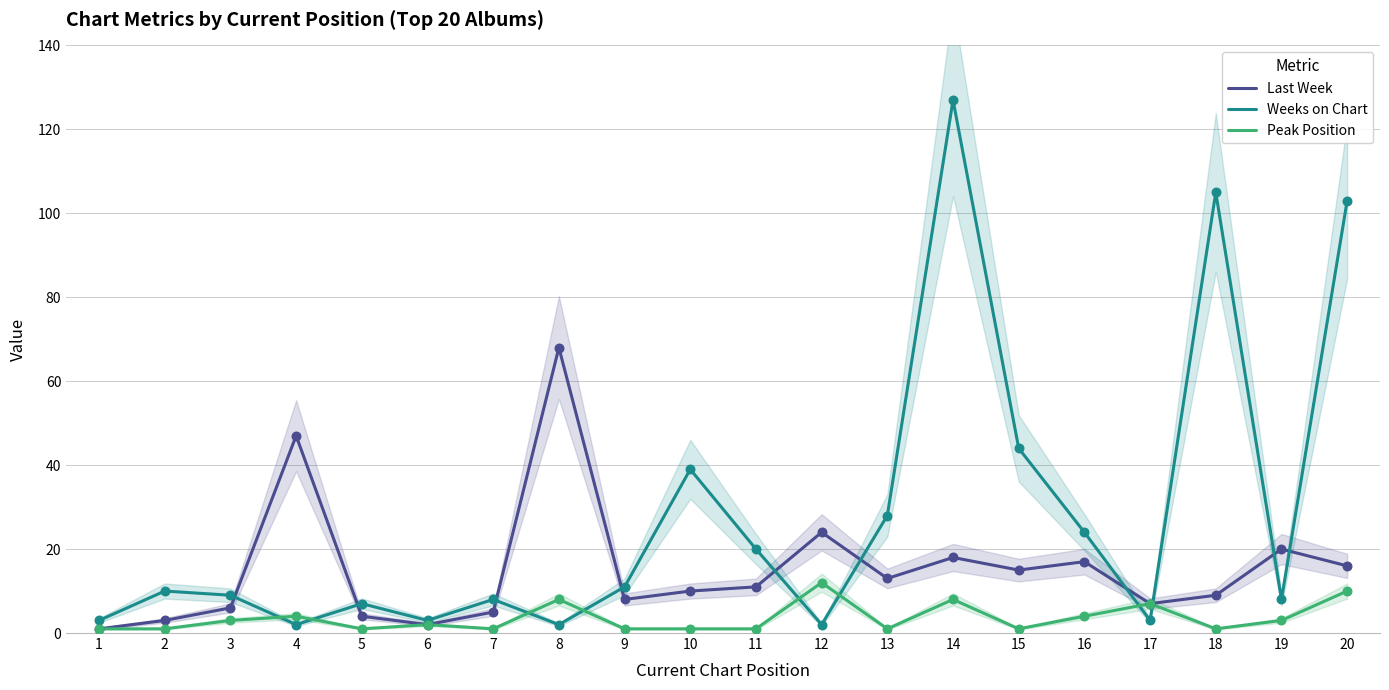

Is the value of Weeks on Chart at 10 greater than the value of Peak Position at 6?

Yes